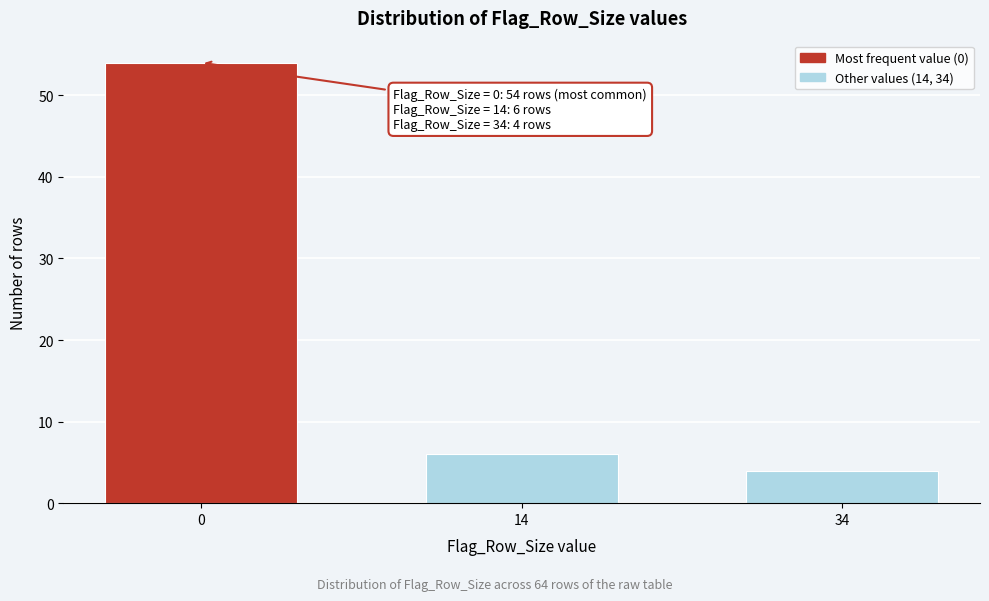

Reading left to right, extract all data points from this chart.

54	6	4